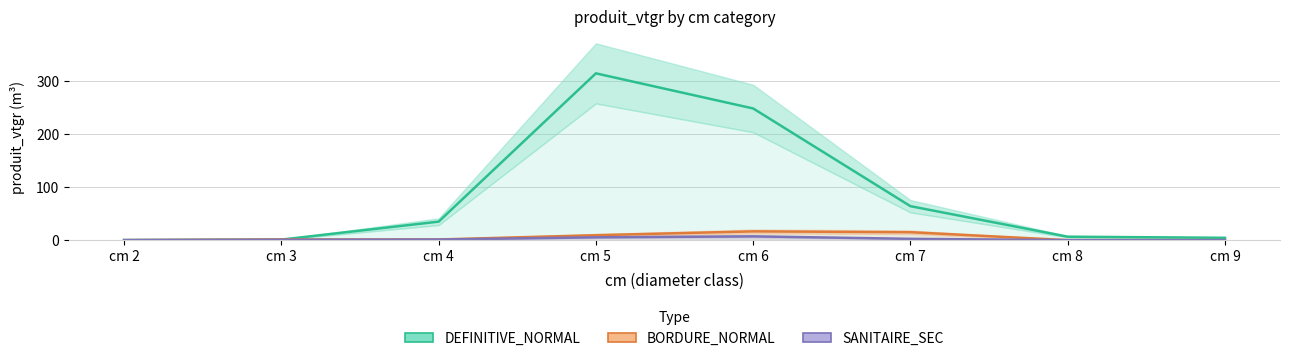

What value does the SANITAIRE_SEC series have at cm 5?

5.3